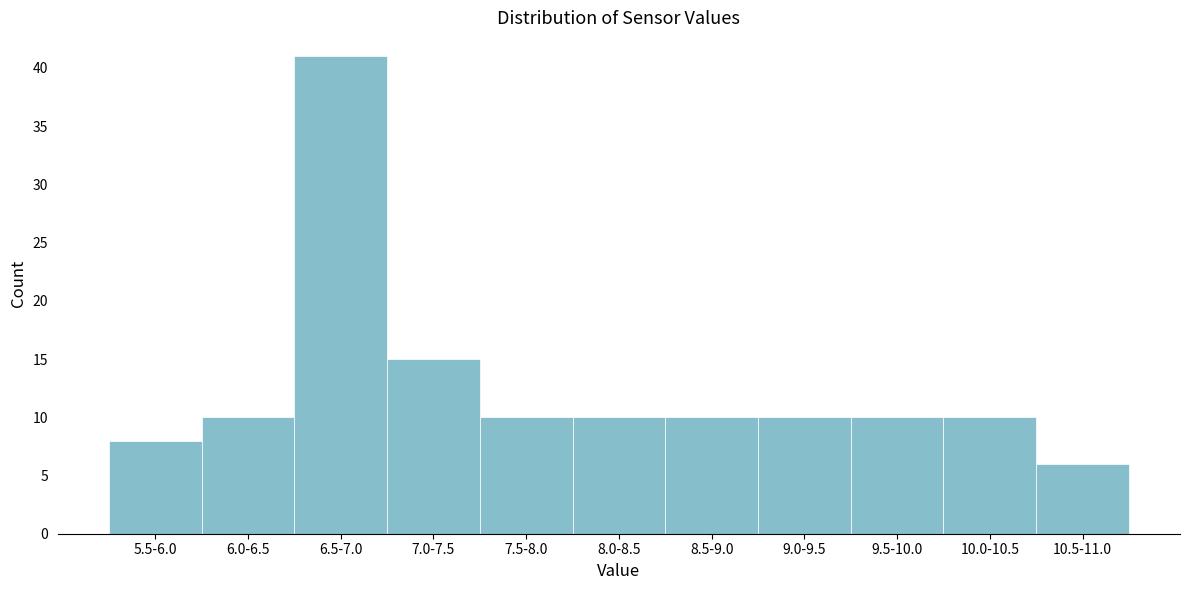

Reading left to right, transcribe all the data shown in this chart.

5.5-6.0=8	6.0-6.5=10	6.5-7.0=41	7.0-7.5=15	7.5-8.0=10	8.0-8.5=10	8.5-9.0=10	9.0-9.5=10	9.5-10.0=10	10.0-10.5=10	10.5-11.0=6